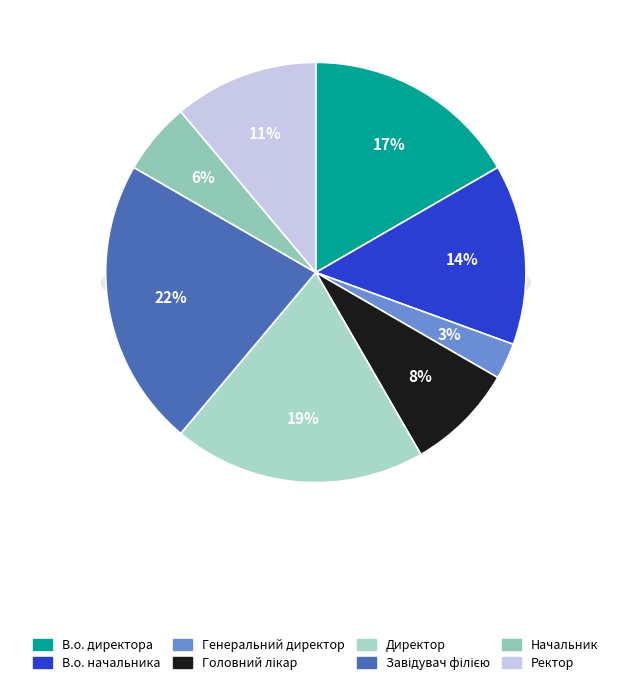

Count the number of slices in the pie.

8